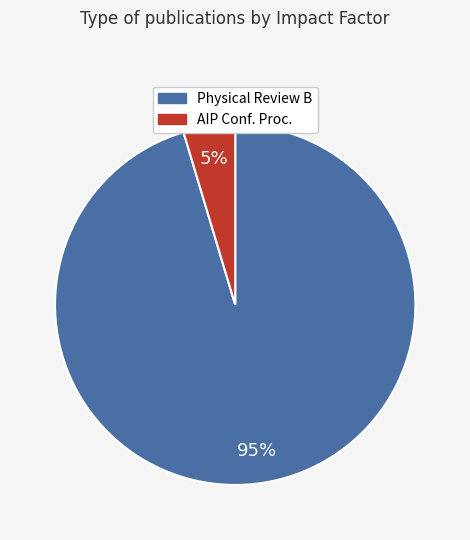

To the nearest percent, what is the average slice percentage?

50%